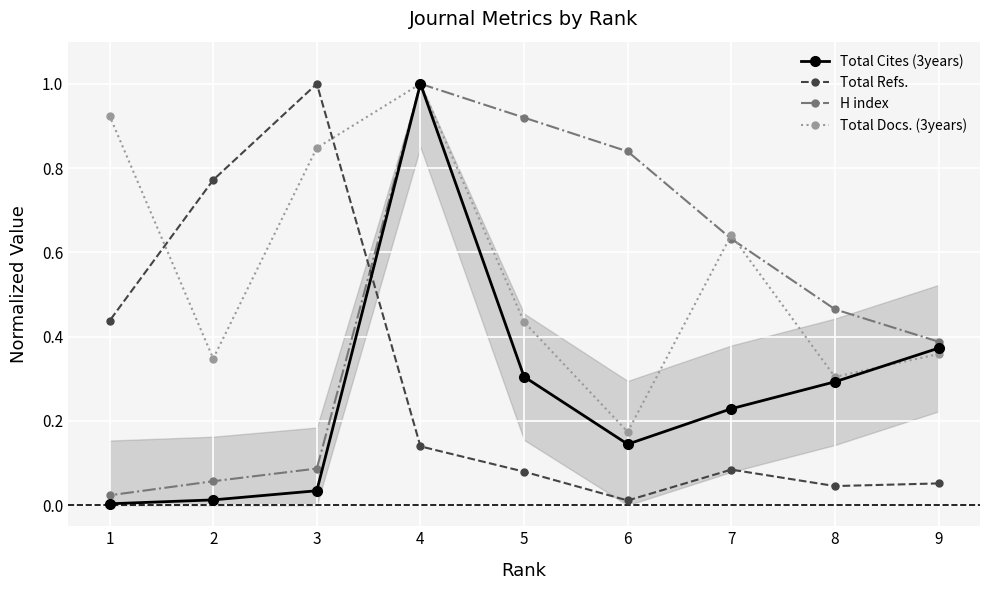

Does the chart display data point markers on the line(s)?

Yes